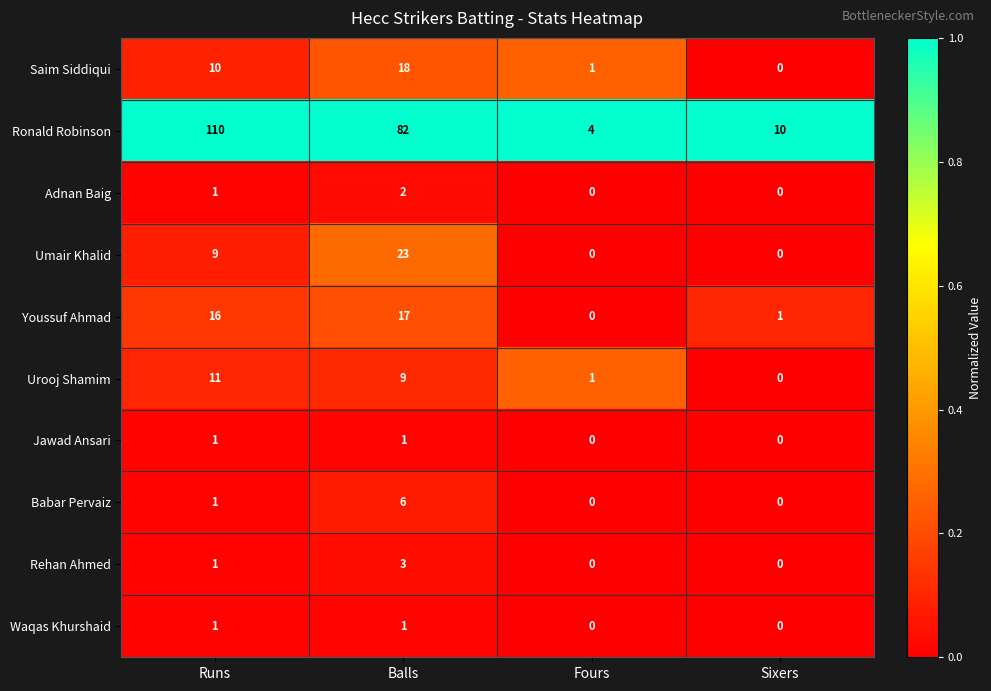

The value of Adnan Baig at Sixers is 0. True or false?

True